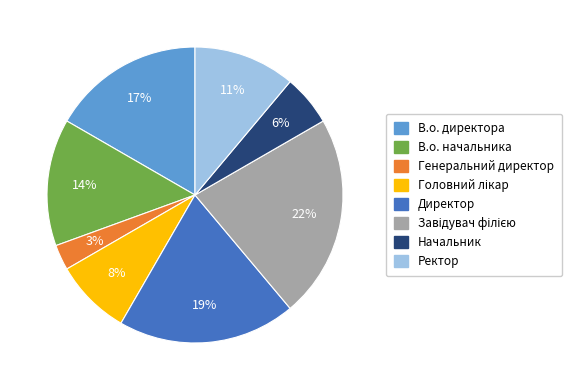

To the nearest percent, what is the difference between the largest and smallest slice percentages?

19%